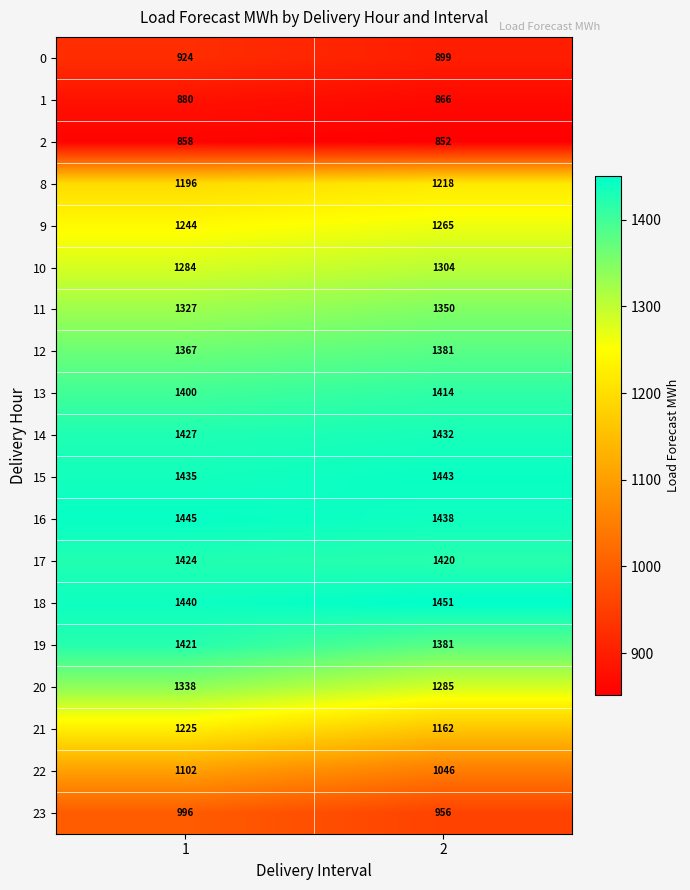

What is the difference between the maximum and minimum values in the 2 series?

6